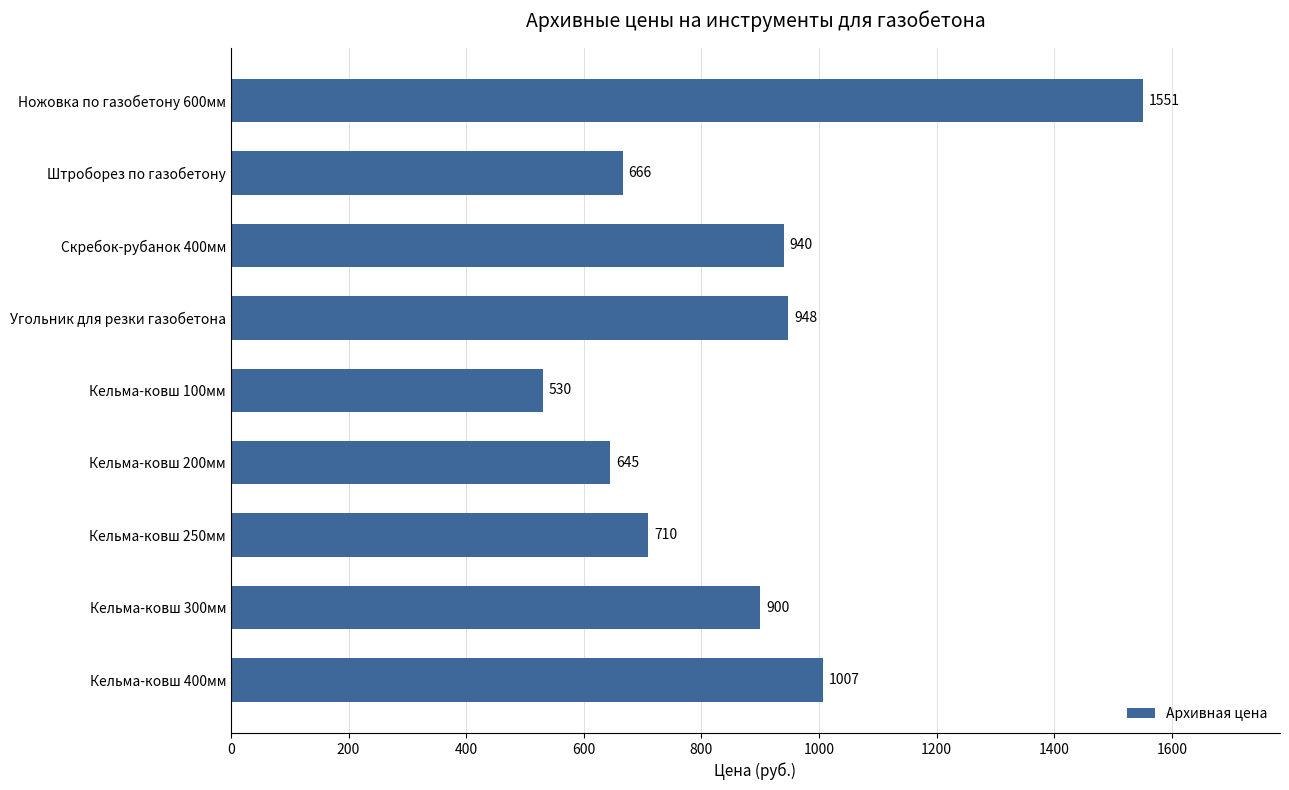

At which category does the chart reach its minimum across all series?

Кельма-ковш 100мм